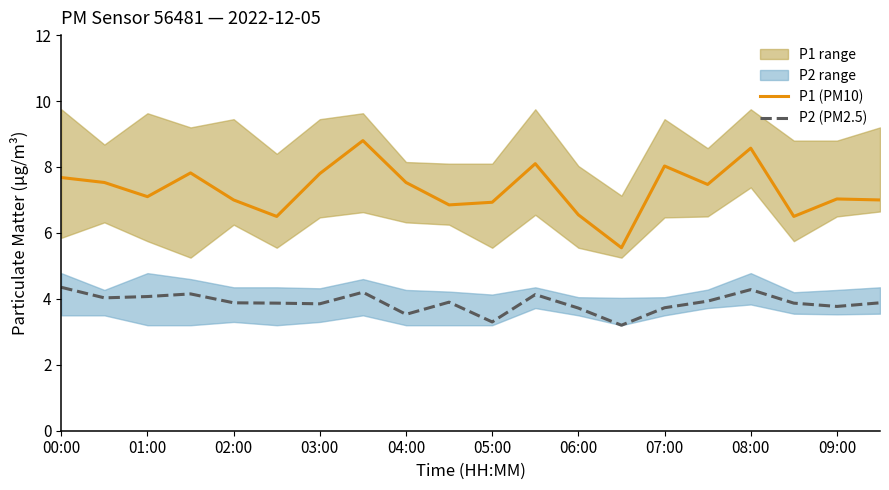

What is the difference between the second highest and second lowest values in the P1 (PM10) series?

2.1